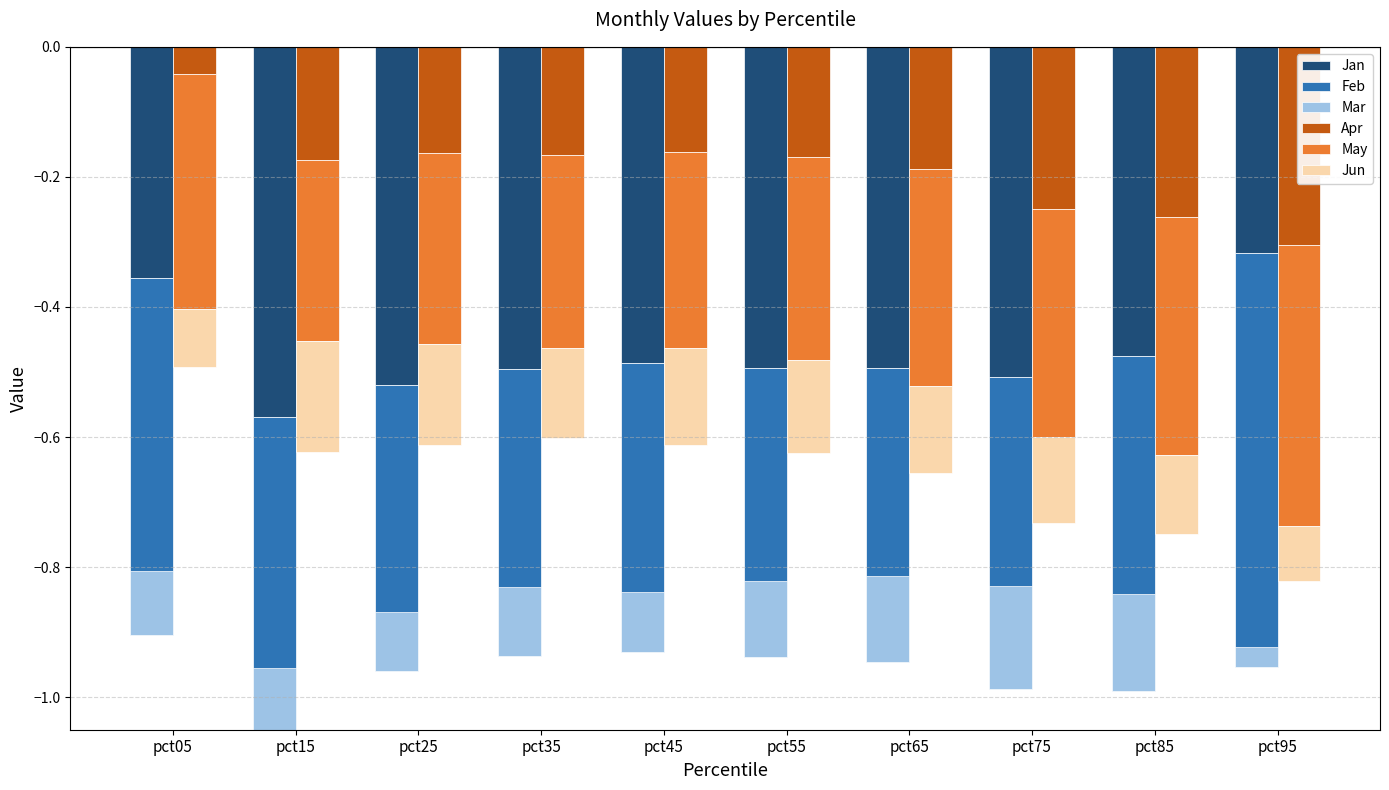

Count the number of categories in the chart.

10